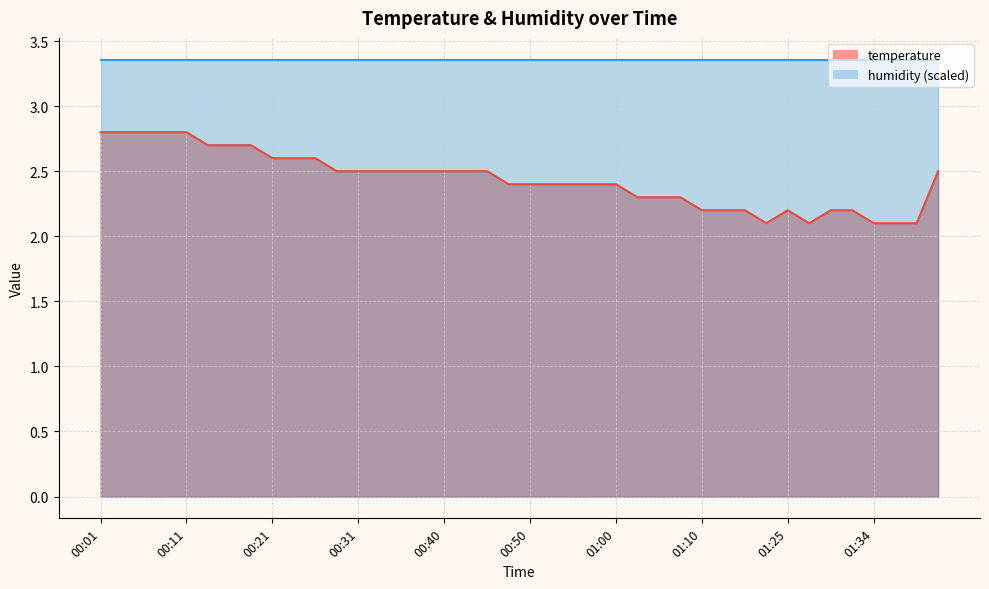

At which category does the data reach its first local valley?

01:22